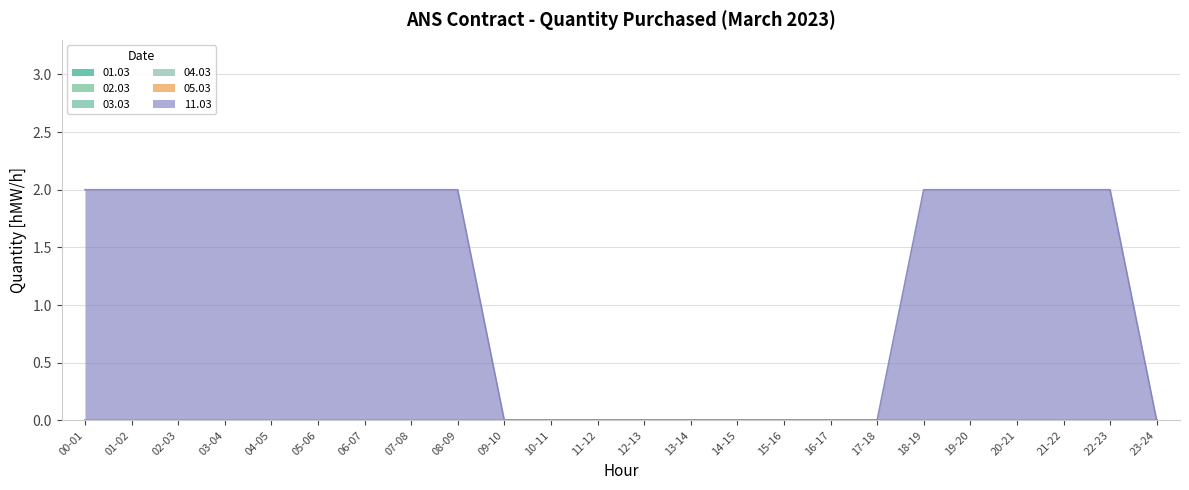

At how many categories does at least one series exceed 0?

14